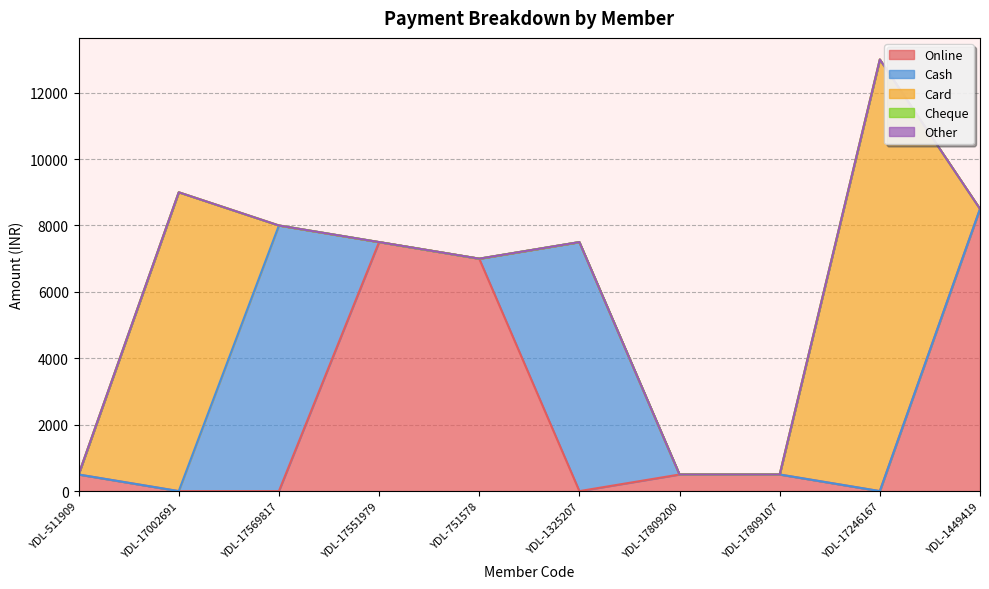

Rank the series at YDL-17002691 from highest to lowest value.

Card, Online, Cash, Cheque, Other